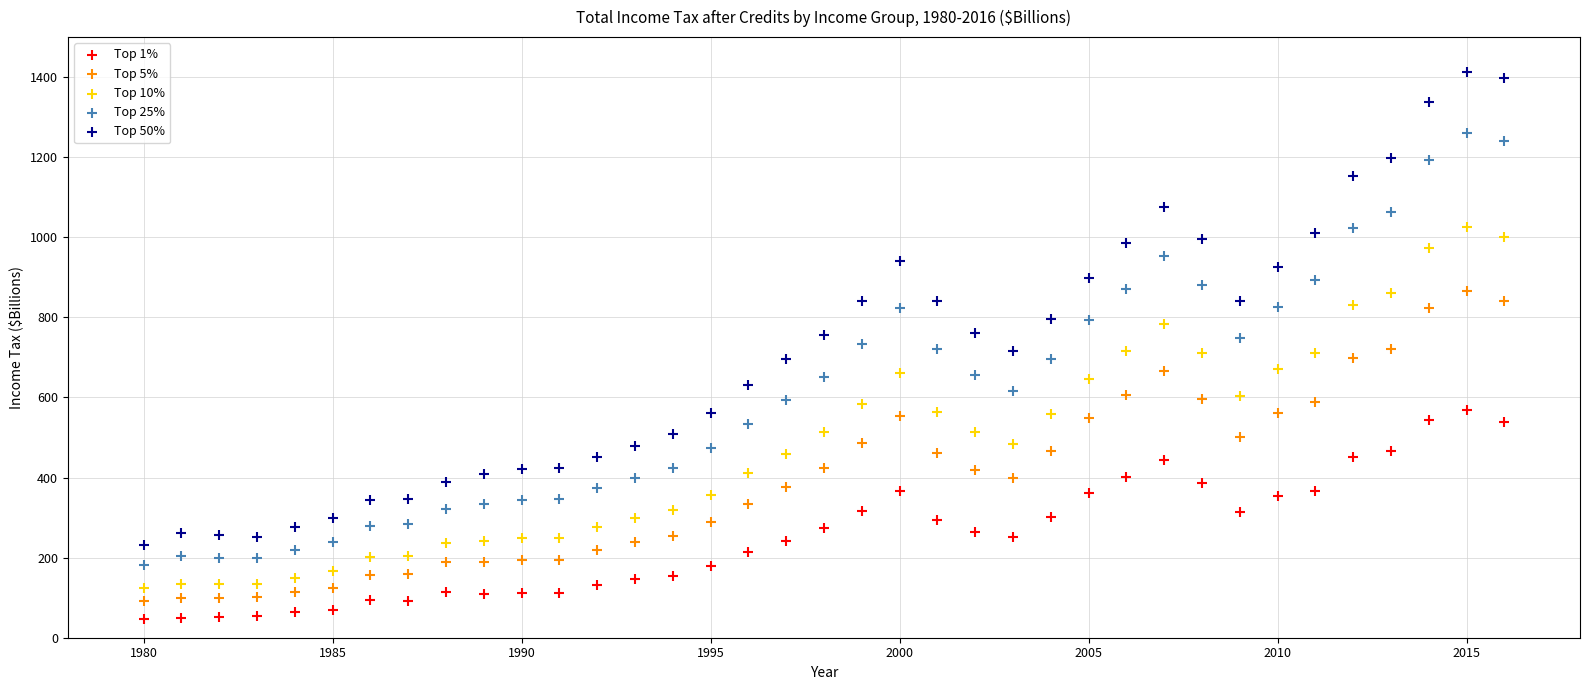

Across all data points, what is the range of Y values (max minus min)?

1366